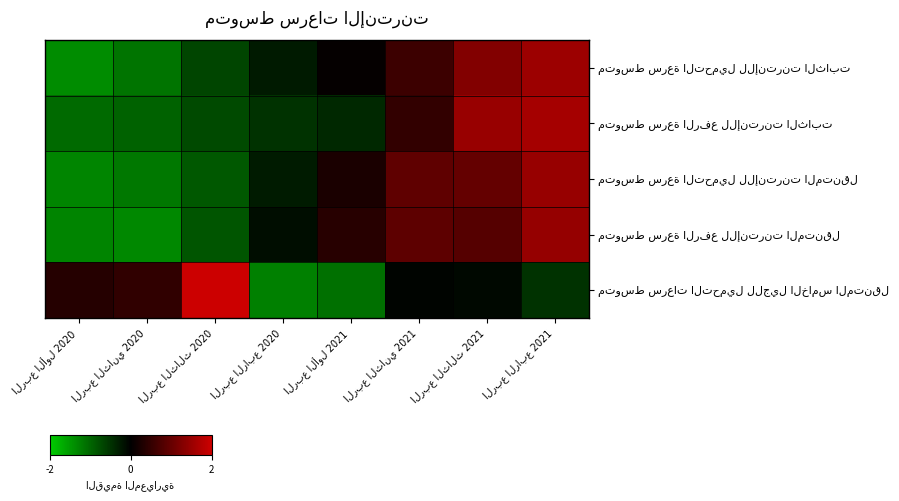

Which series has the largest range (max minus min)?

متوسط سرعات التحميل للجيل الخامس المتنقل